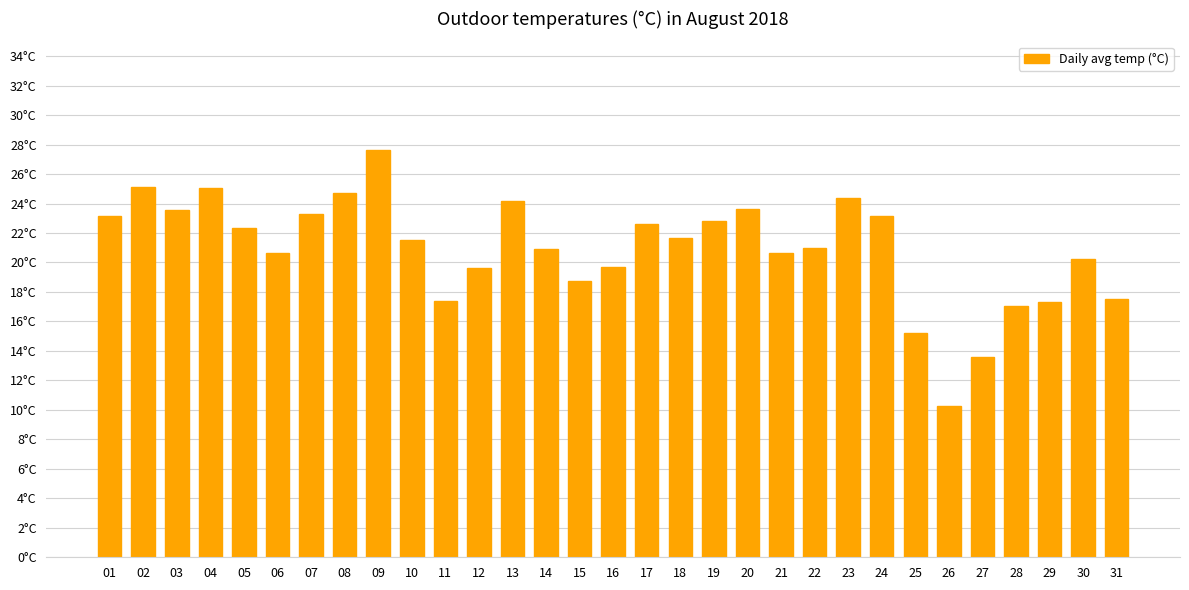

Is it true that the value at 23 is 15.6?

False